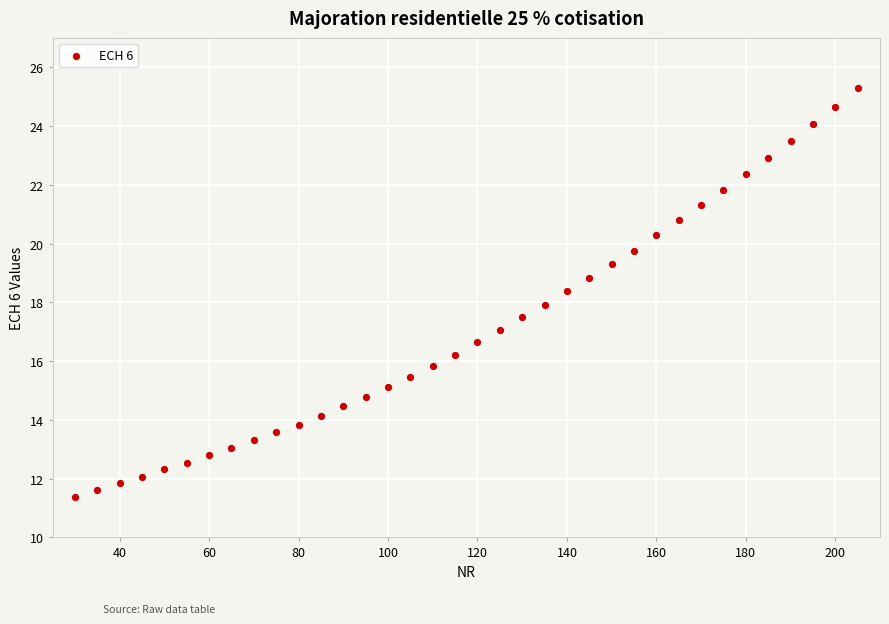

How many points are shown in the scatter plot?

36